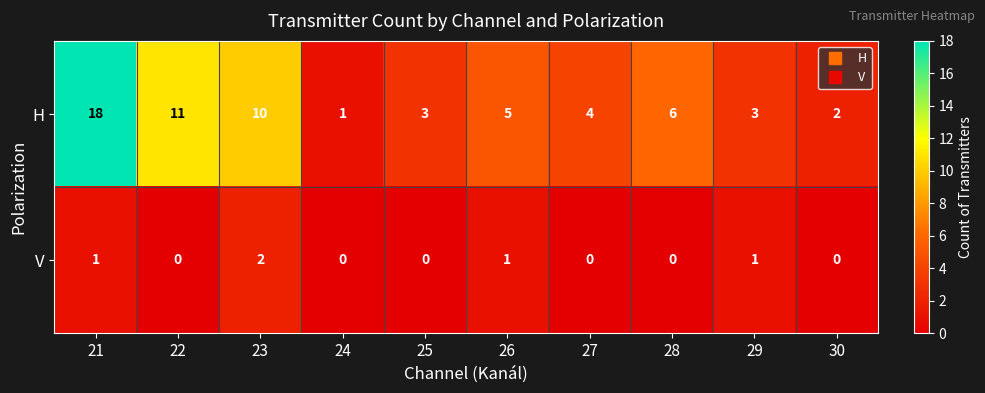

Which series has the widest spread of values?

H